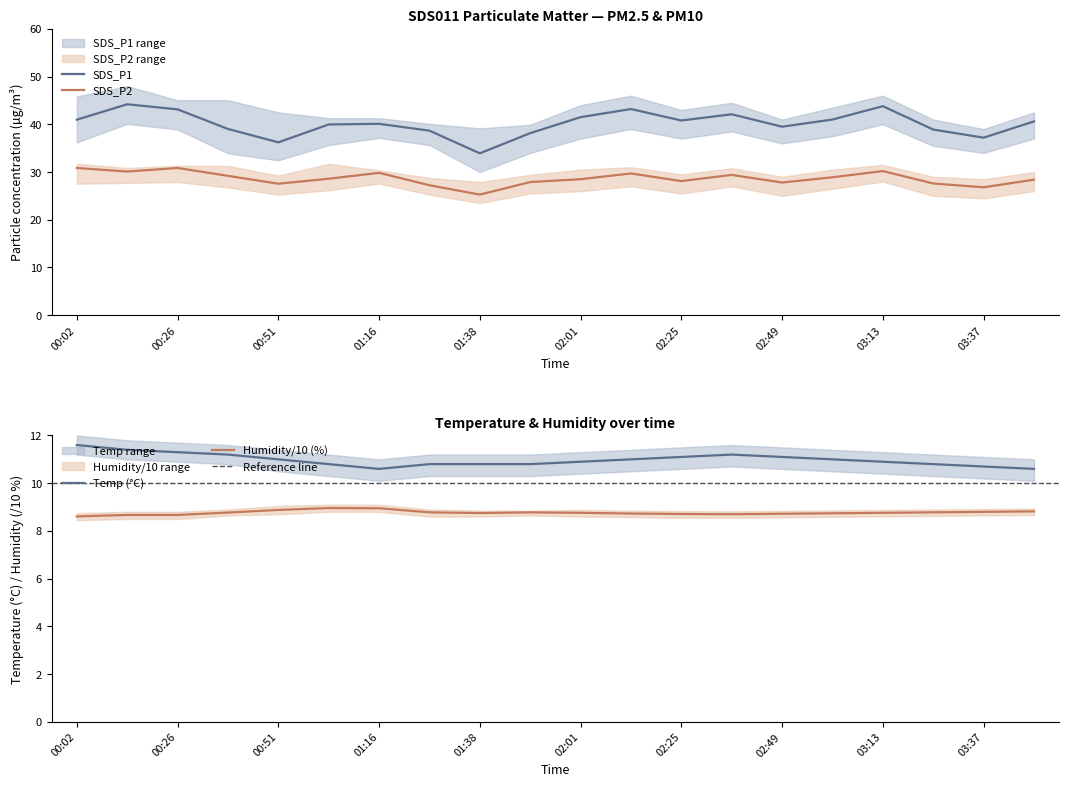

The Humidity series shows 8.8 at 03:49. True or false?

True